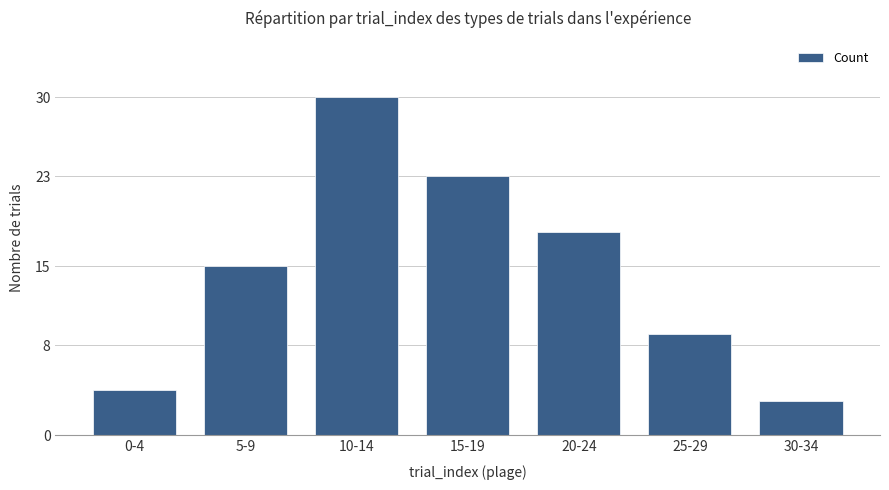

What is the ratio of the value at 15-19 to the value at 30-34?

7.7